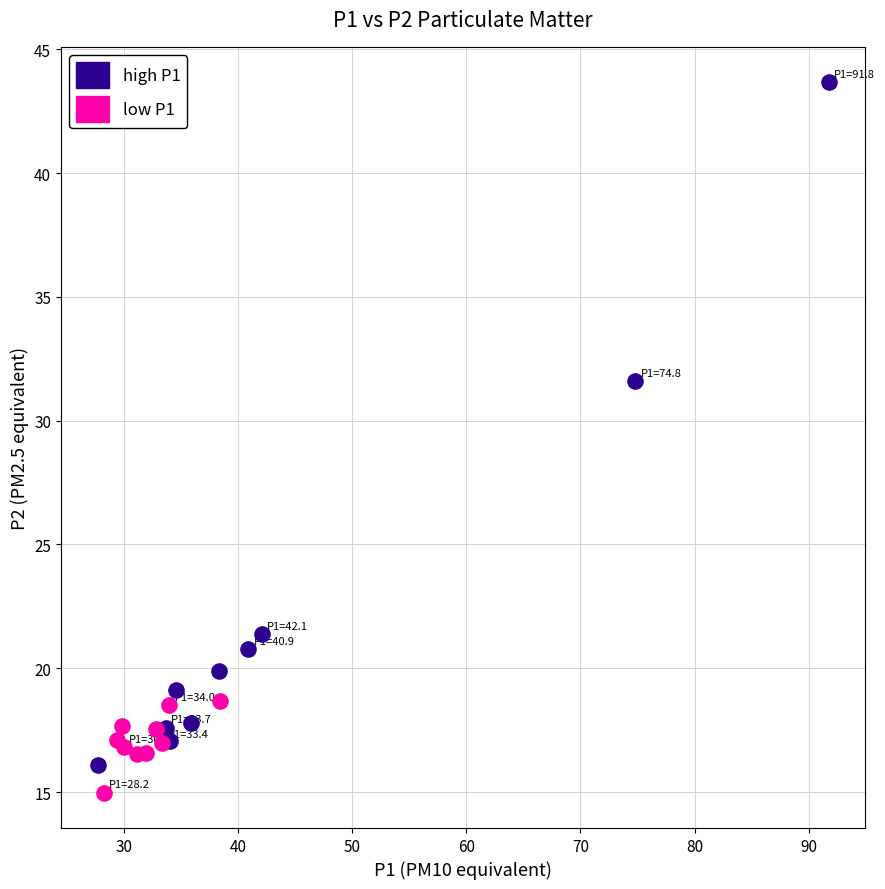

Which series has the largest Y range (max minus min)?

high P1